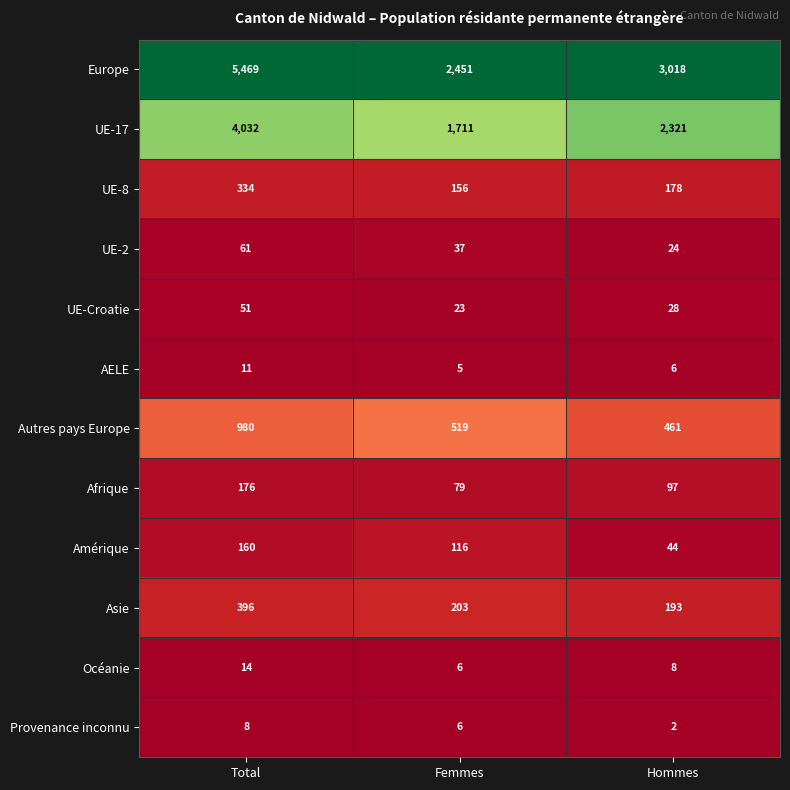

What is the average value of the UE-8 series?

223